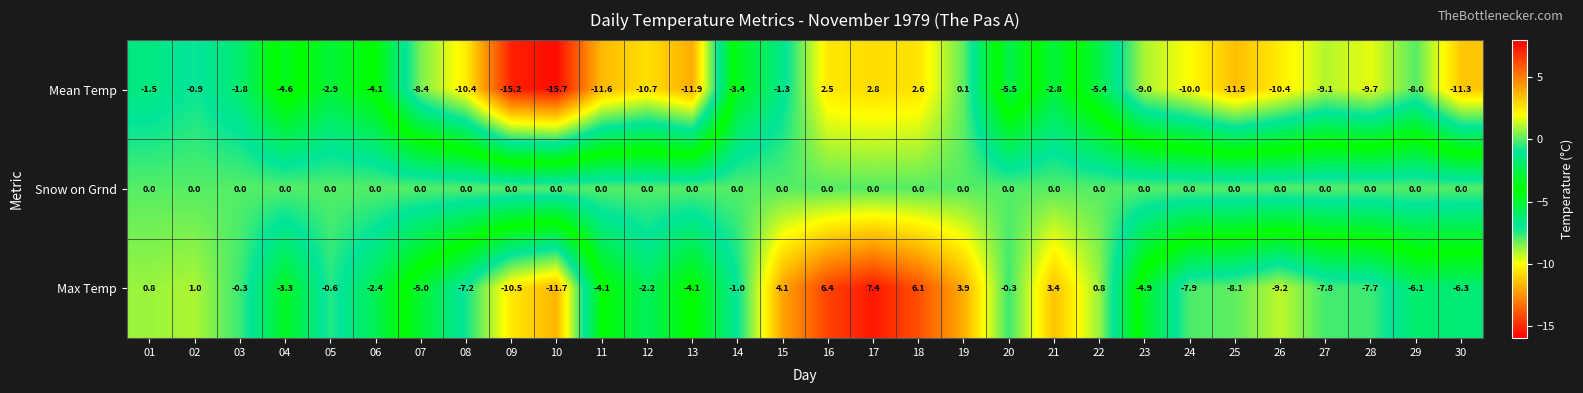

At 14, list the series in order from smallest to largest.

Mean Temp, Max Temp, Snow on Grnd